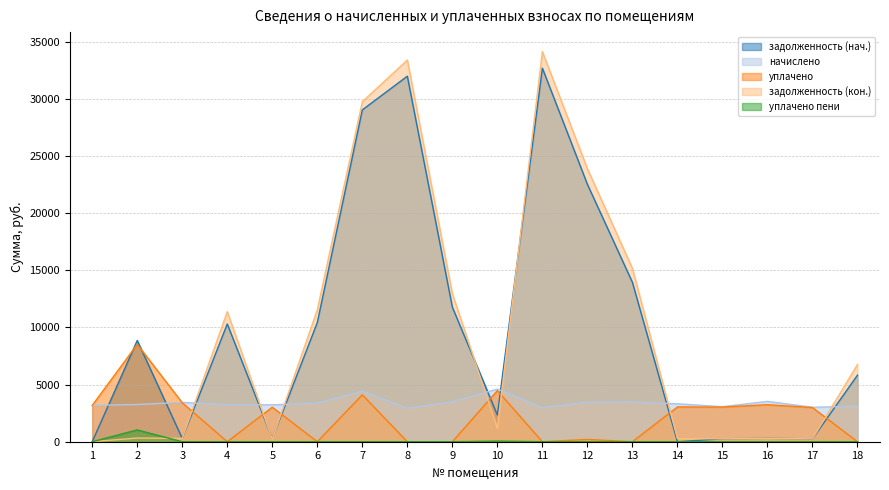

In задолженность (кон.), how many points are lower than both neighbors (excluding endpoints)?

5